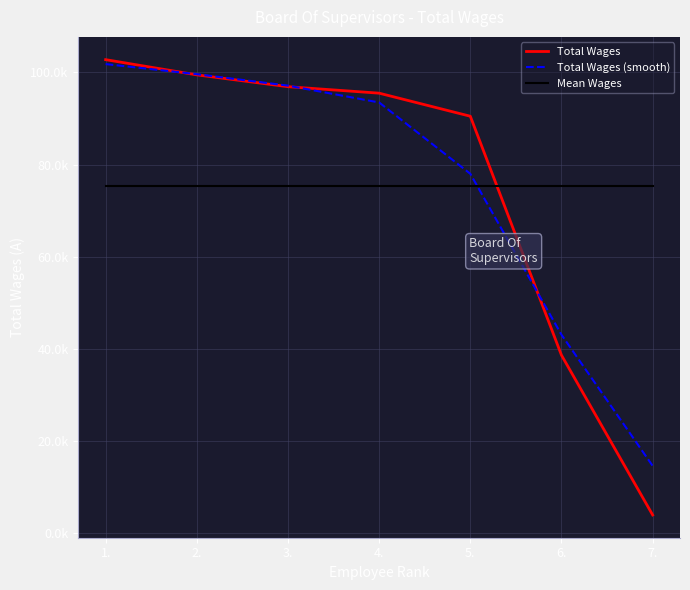

What are all the series names shown in the legend?

Total Wages, Total Wages (smooth), Mean Wages